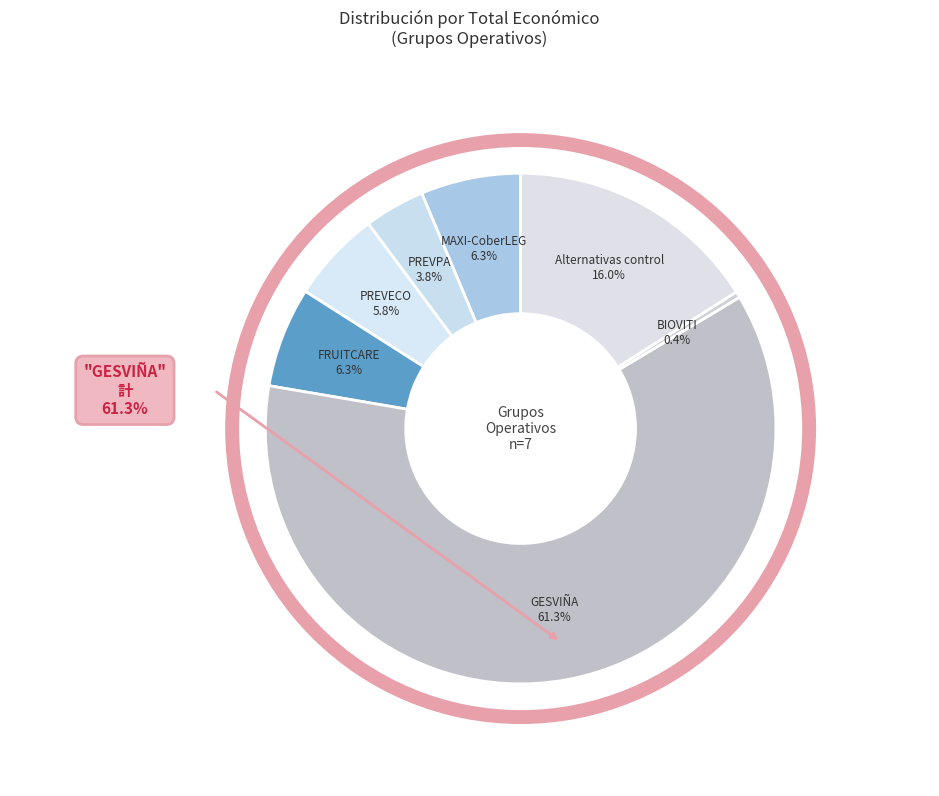

How many slices are in this pie chart?

7